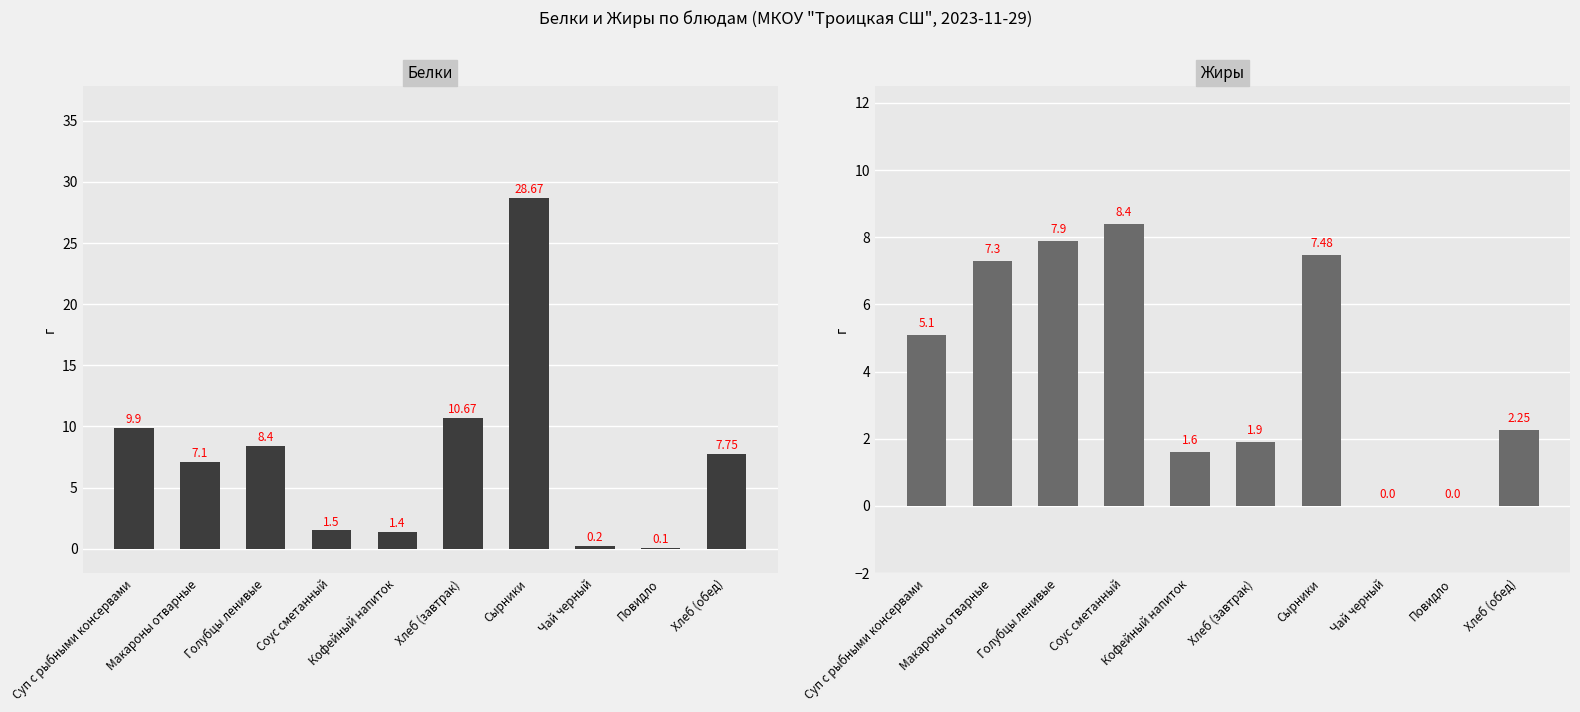

What position from the left is Сырники?

7